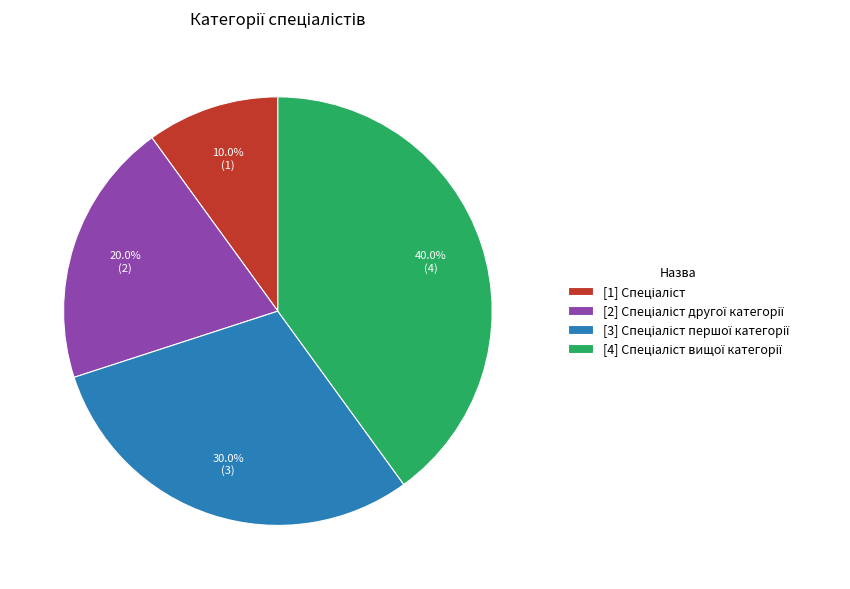

Is there any slice that represents more than half of the pie?

No